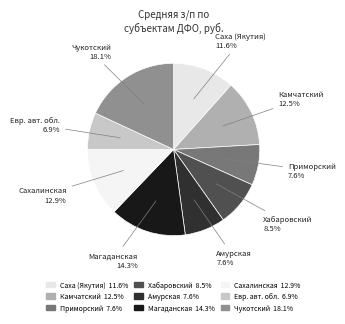

What is the smallest slice in the pie chart?

Евр. авт. обл.